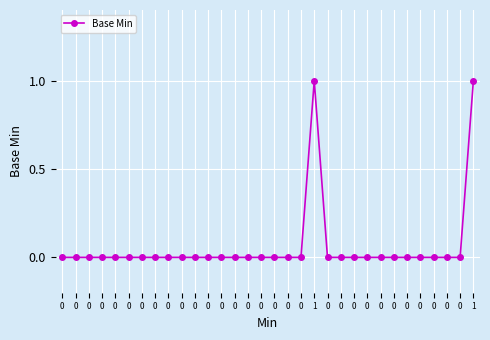

Reading left to right, transcribe all the data shown in this chart.

0	0	0	0	0	0	0	0	0	0	0	0	0	0	0	0	0	0	0	1	0	0	0	0	0	0	0	0	0	0	0	1